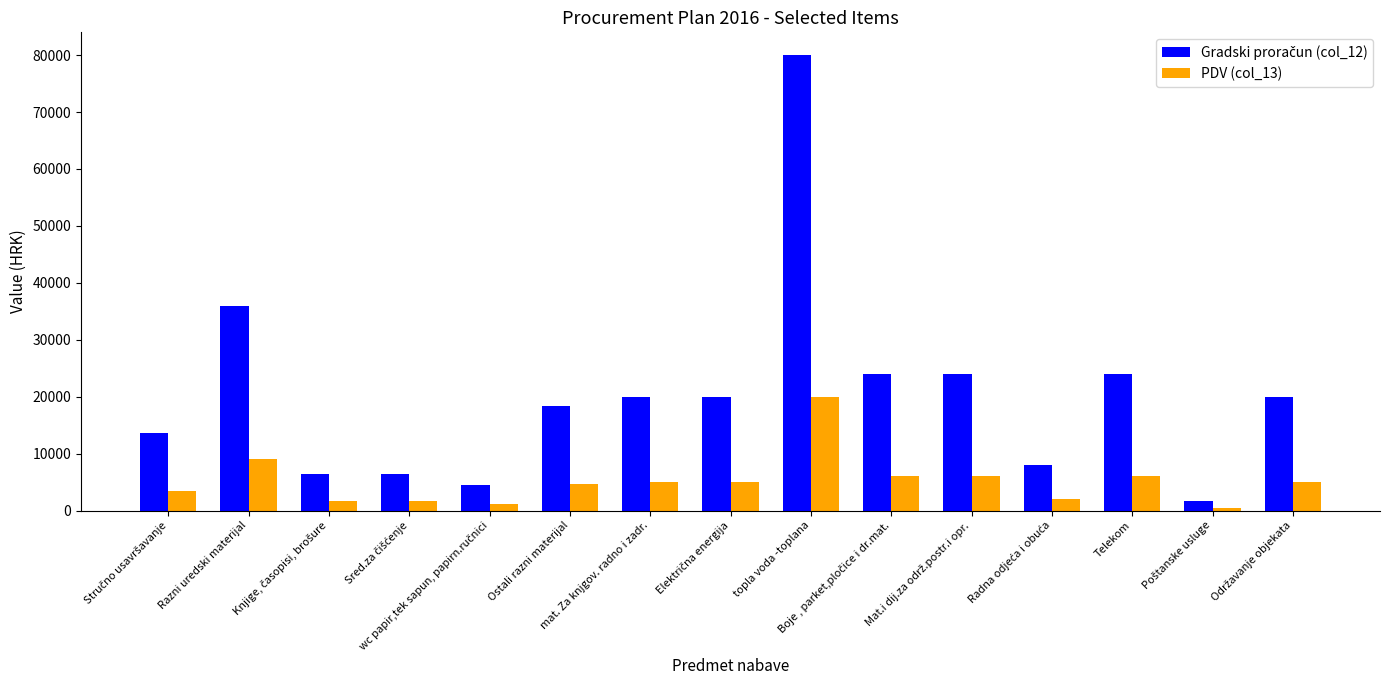

What is the maximum value shown in the chart?

80000